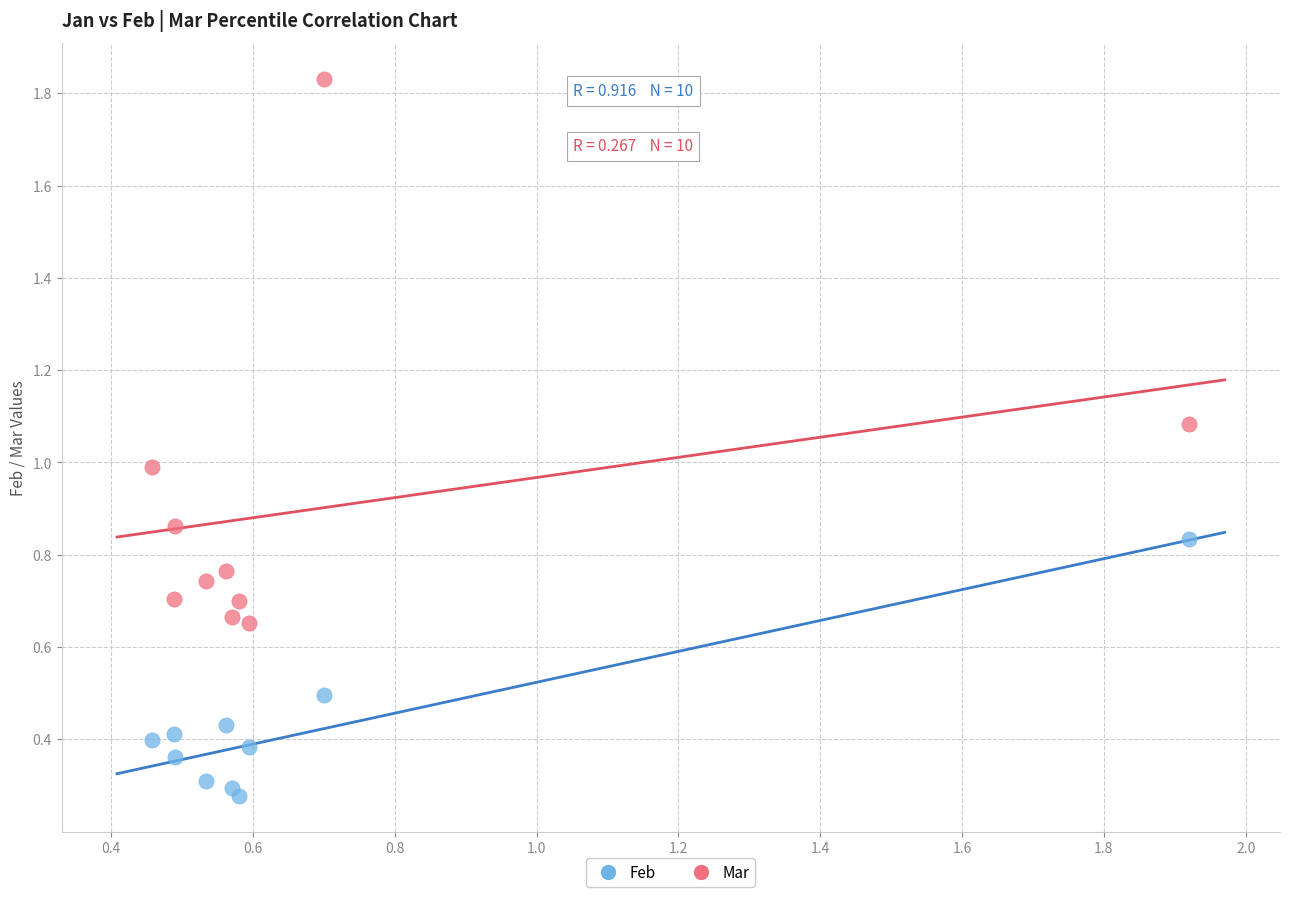

Across all data points, what is the range of X values (max minus min)?

1.5